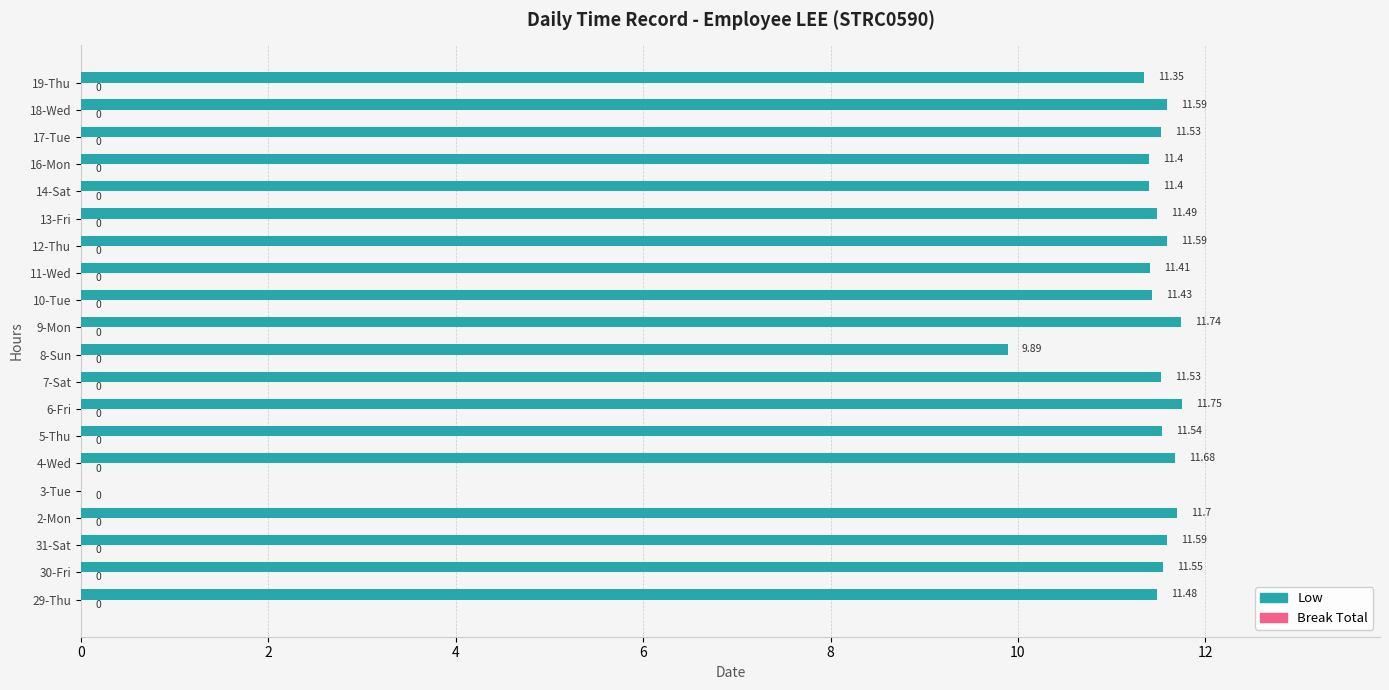

Between 4-Wed and 12-Thu, which is larger?

4-Wed